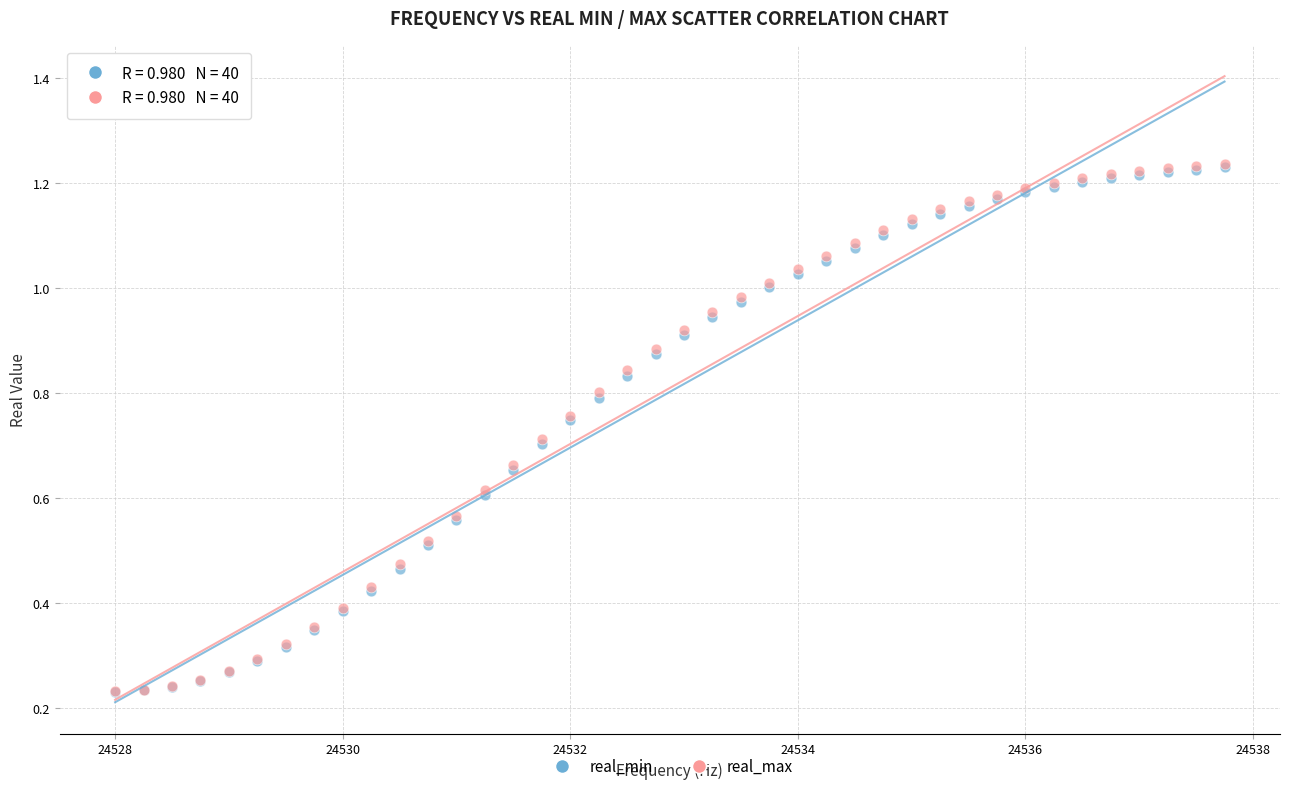

What are all the series names shown in the legend?

real_min, real_max